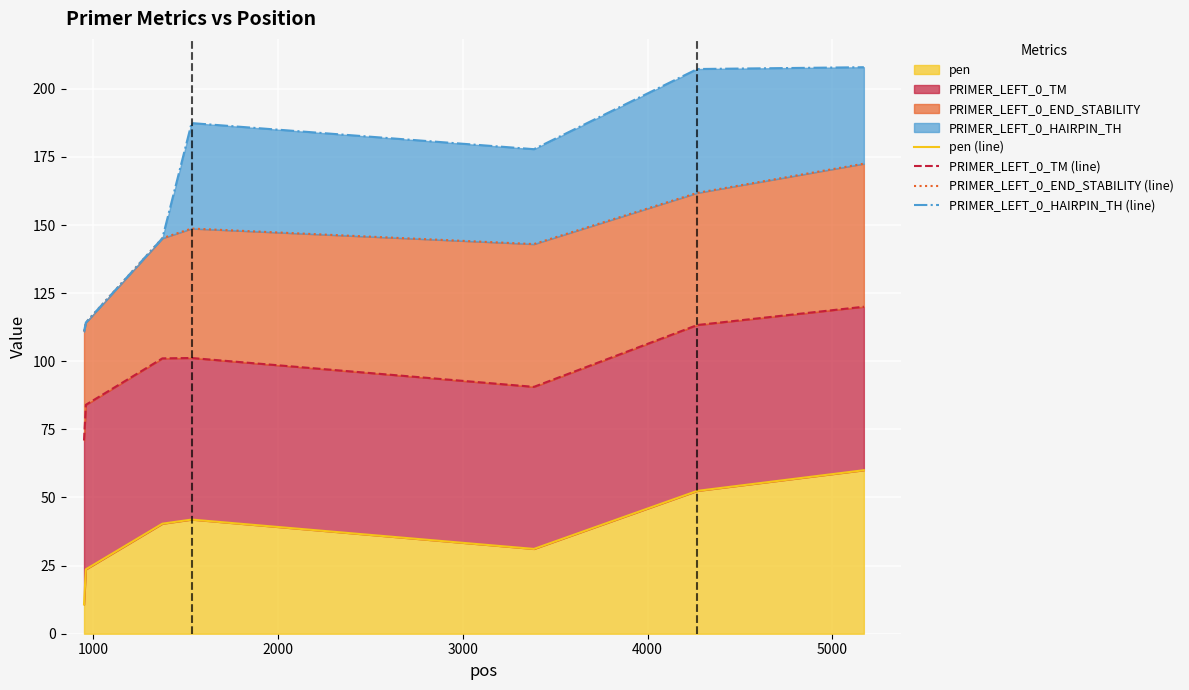

Reading left to right, extract all data points from this chart.

pen (line): 10.7	23.6	40.4	41.9	31.1	52.4	60.0
PRIMER_LEFT_0_TM (line): 70.9	84.0	101.1	101.2	90.6	113.3	120.0
PRIMER_LEFT_0_END_STABILITY (line): 110.9	114.2	145.2	148.7	143.0	161.8	172.5
PRIMER_LEFT_0_HAIRPIN_TH (line): 110.9	114.2	145.2	187.4	177.8	207.2	207.9